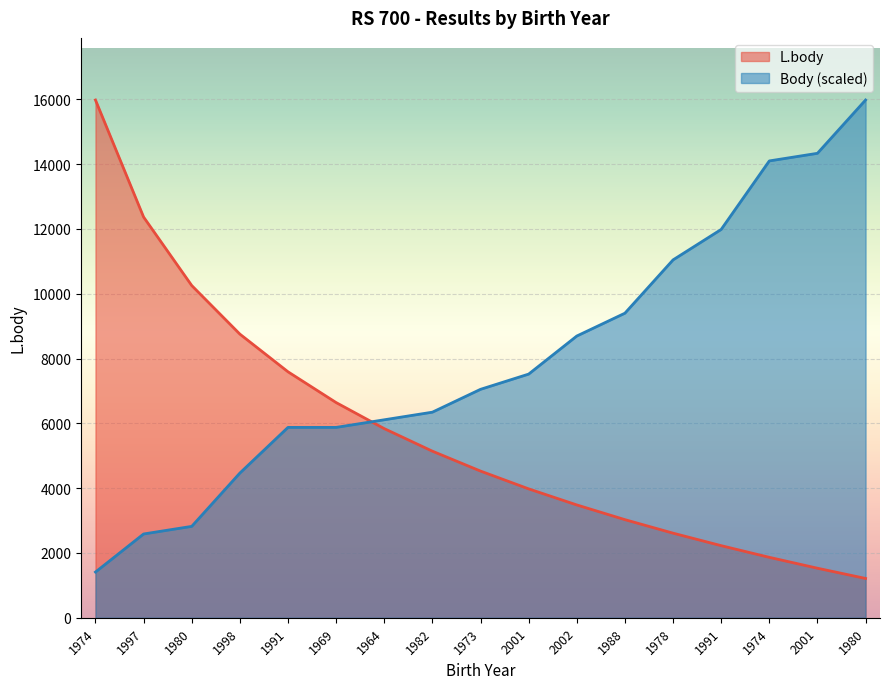

How many values in the L.body series exceed 4526?

8